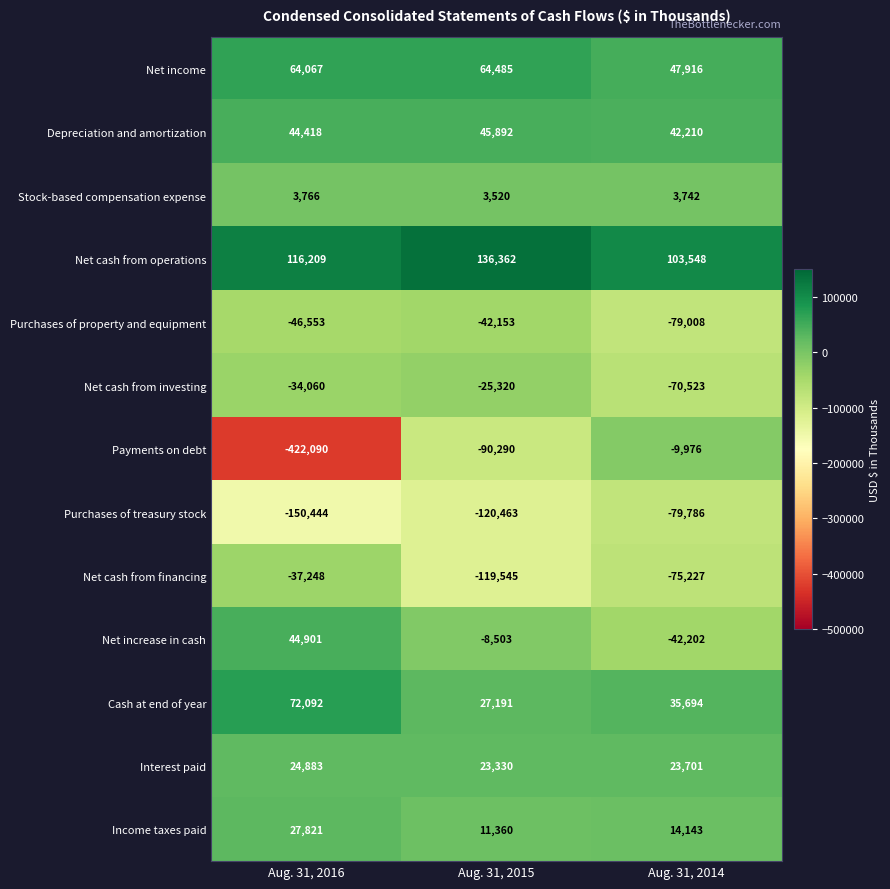

Where does the Cash at end of year series first go above 35694?

Aug. 31, 2016